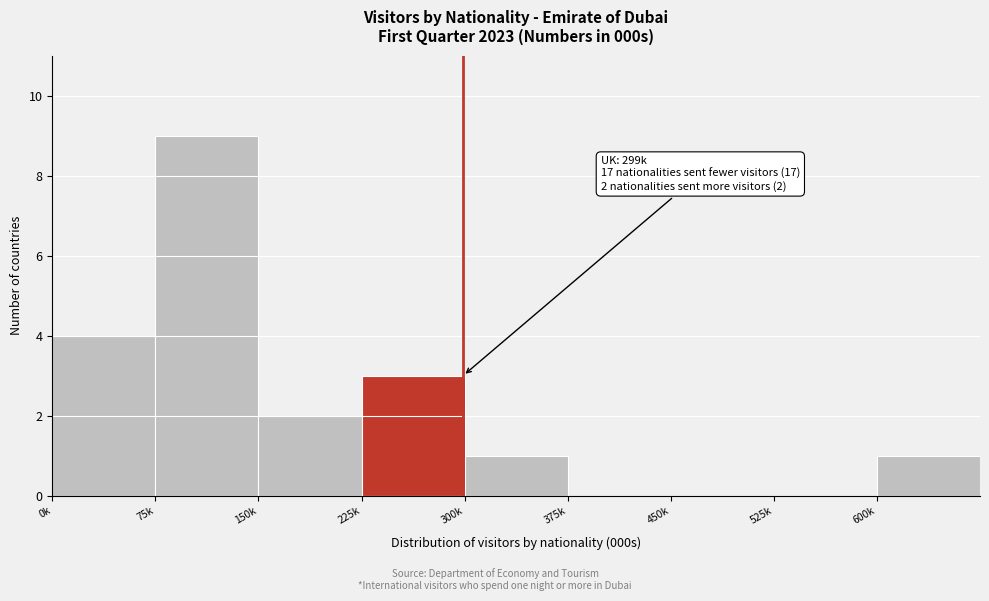

Reading left to right, what are all the values shown in this chart?

0k=4	75k=9	150k=2	225k=3	300k=1	375k=0	450k=0	525k=0	600k=1